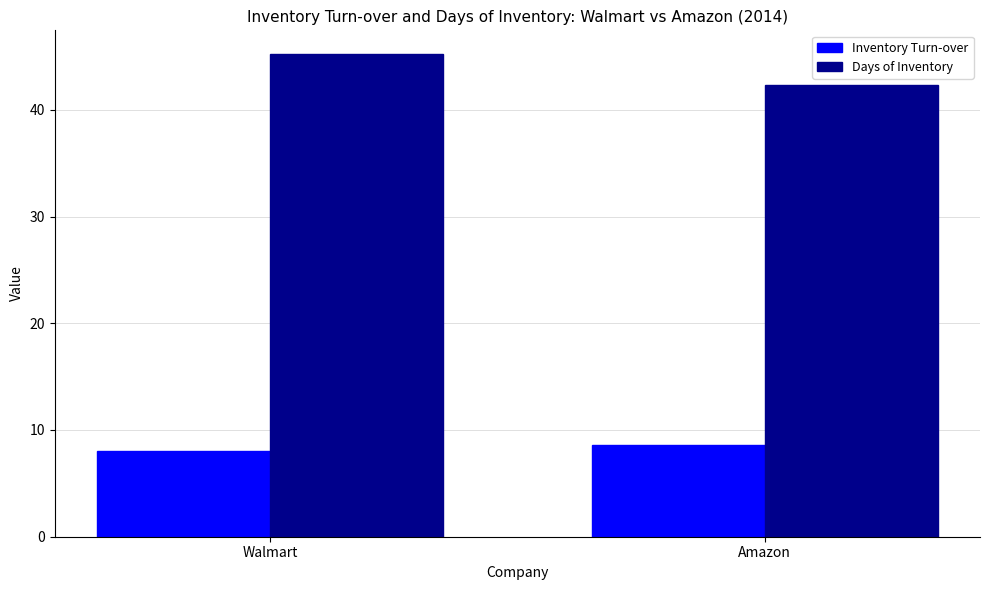

List the series in order of their overall mean, lowest first.

Inventory Turn-over, Days of Inventory